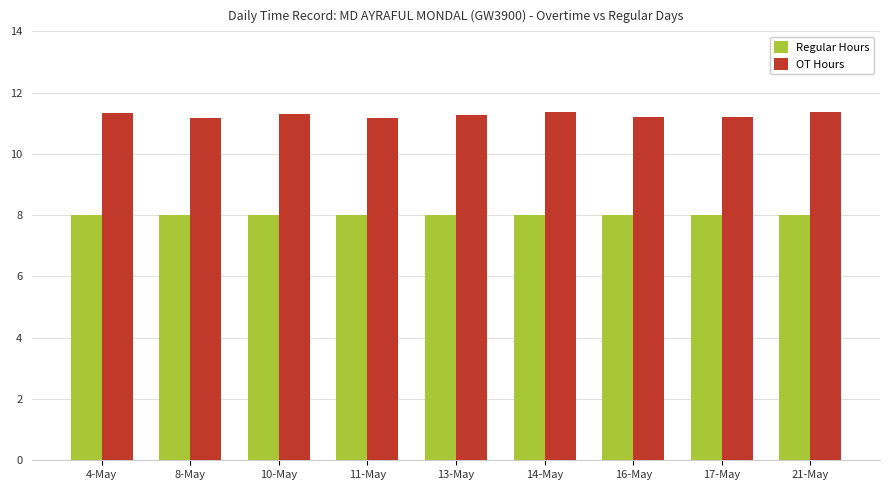

True or false: Regular Hours has a value of 11.3 at 17-May.

False